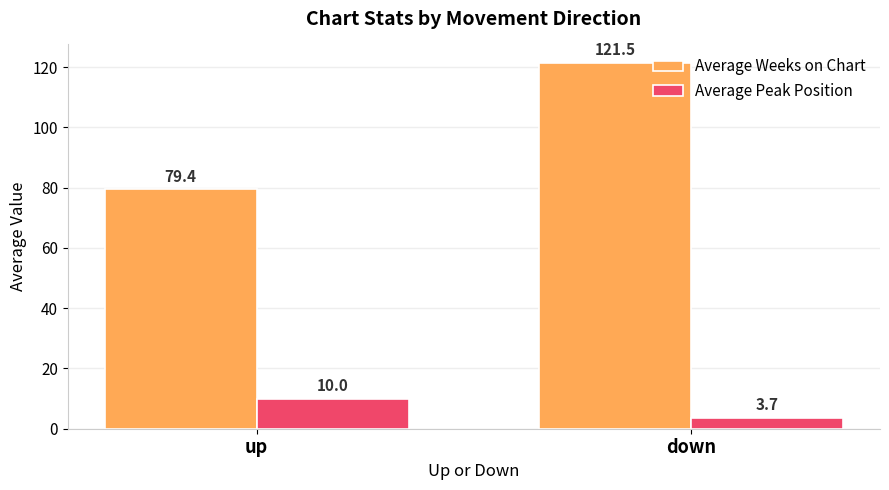

What are all the series names shown in the legend?

Average Weeks on Chart, Average Peak Position